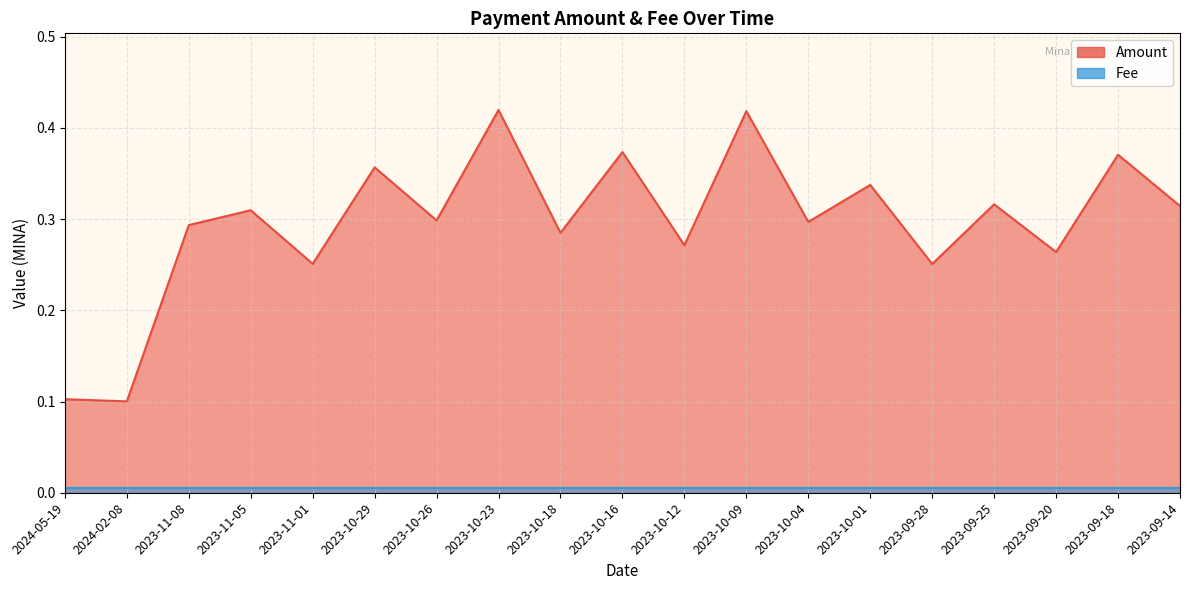

How many points are higher than both their immediate neighbors (excluding endpoints)?

8